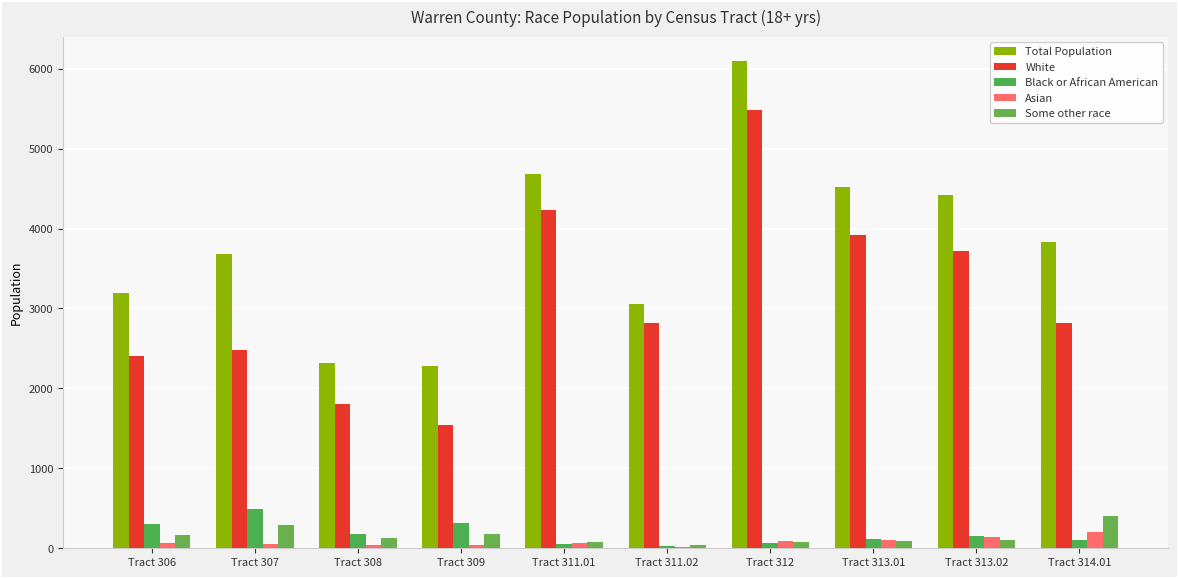

At which label does White reach its peak?

Tract 312